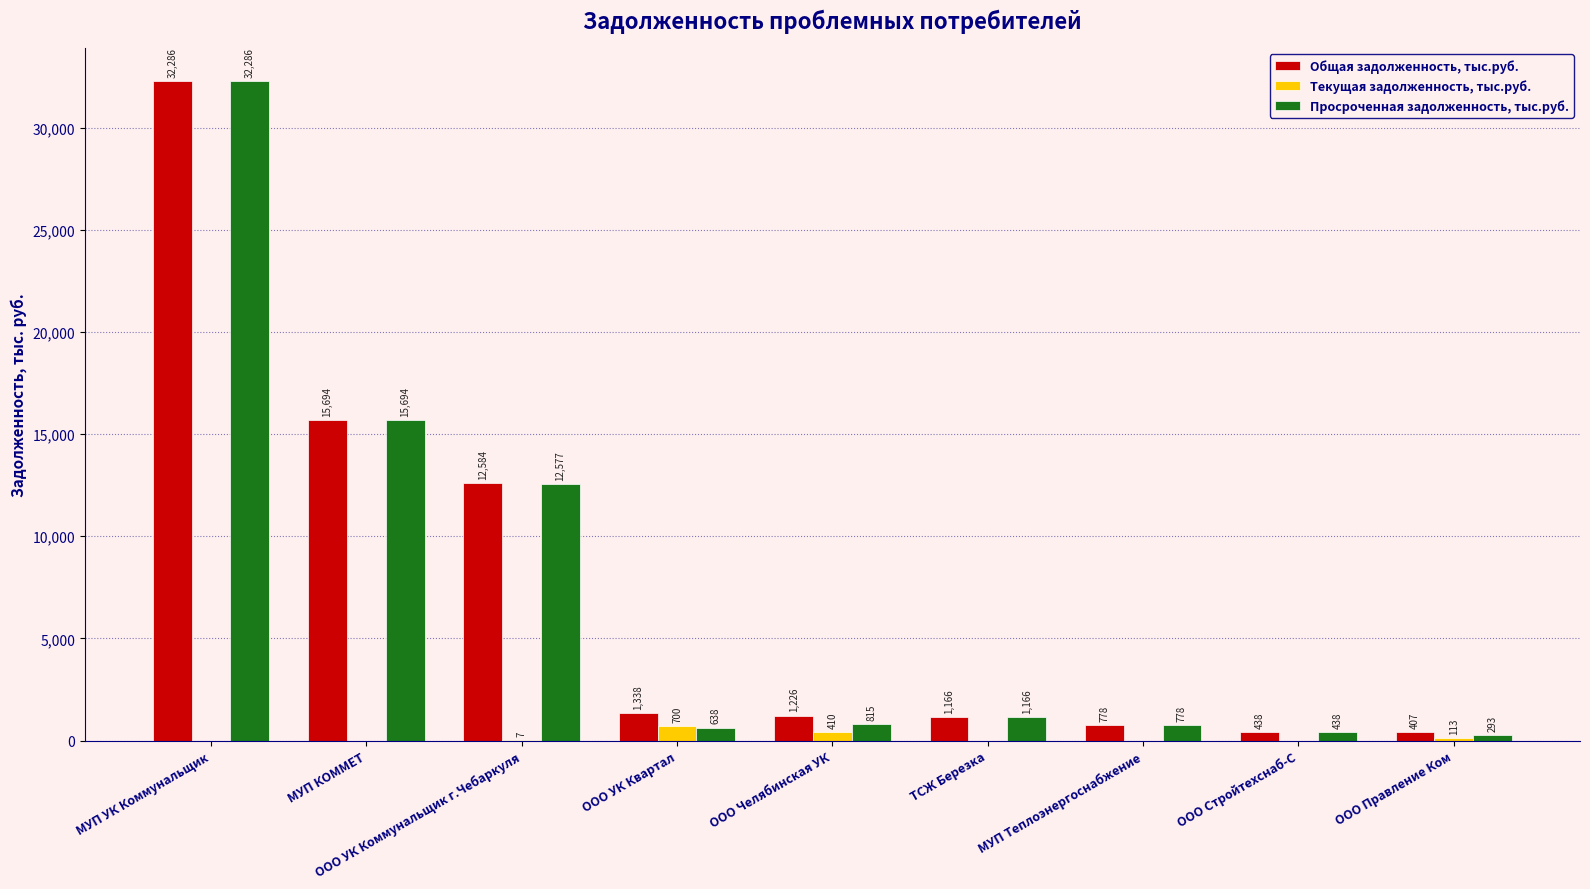

Which category has the highest value in the Текущая задолженность, тыс.руб. series?

ООО УК Квартал